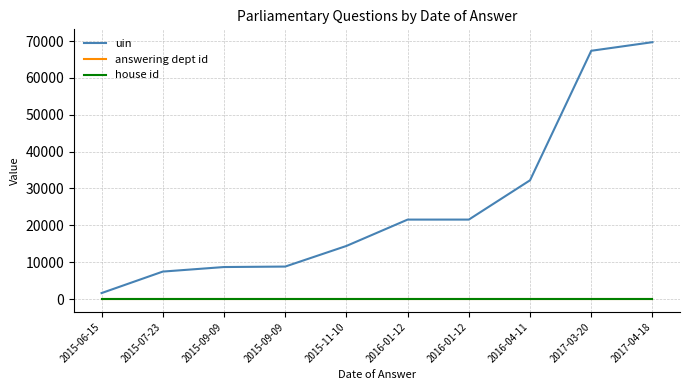

Which series has the largest range (max minus min)?

uin